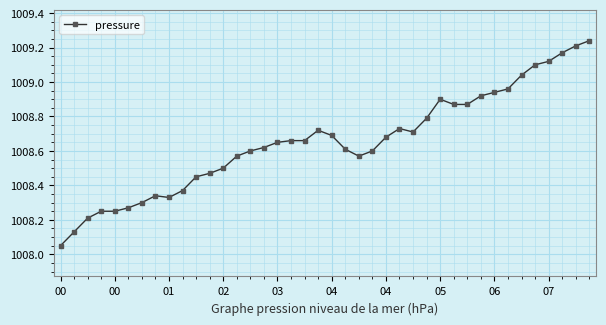

What is the sum of all values?

40346.1